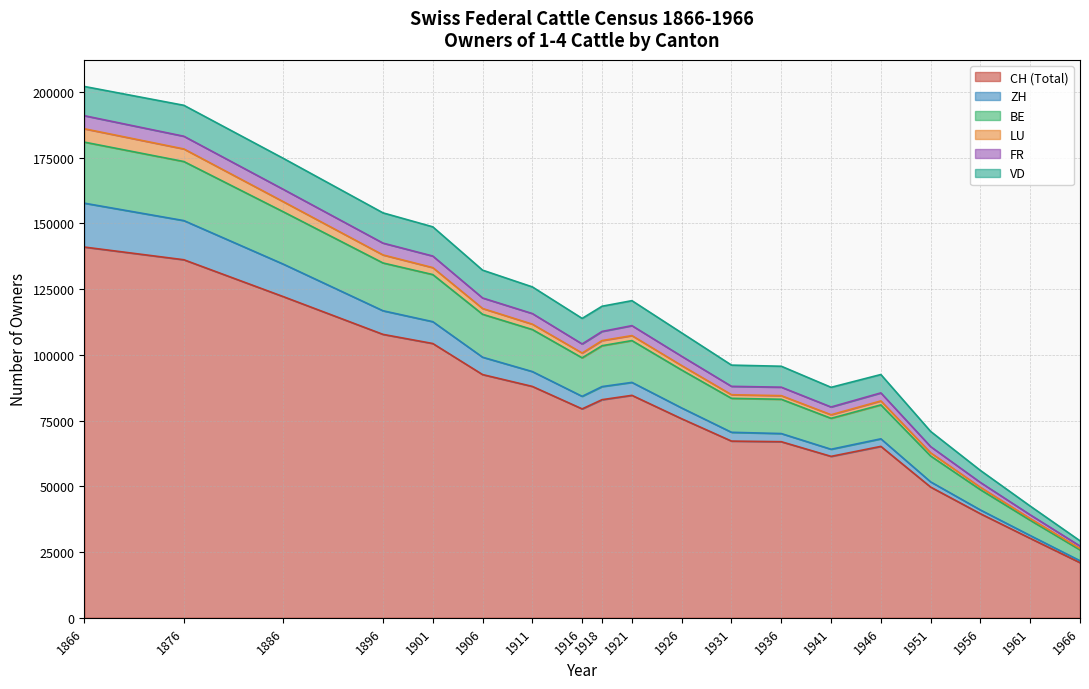

What is the average value of the FR series?

3402